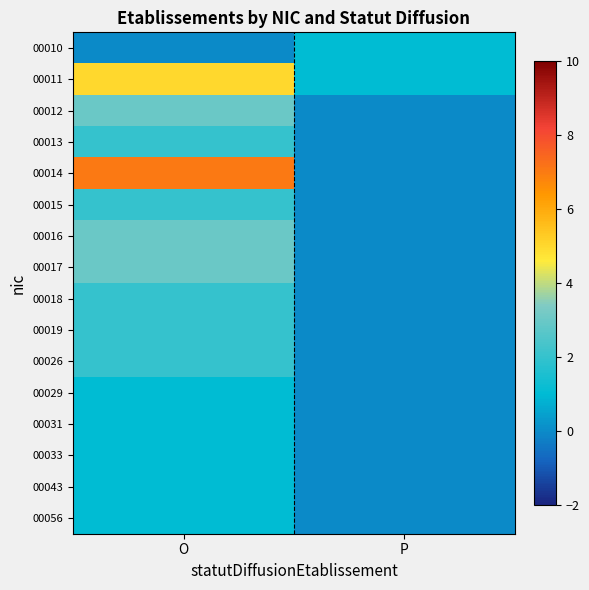

Which series has the widest spread of values?

00014